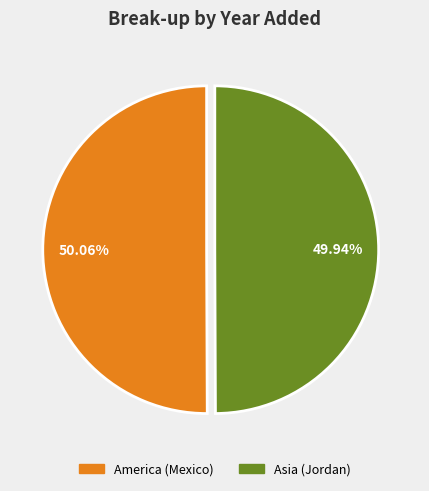

To the nearest percent, what is the average slice percentage?

50%